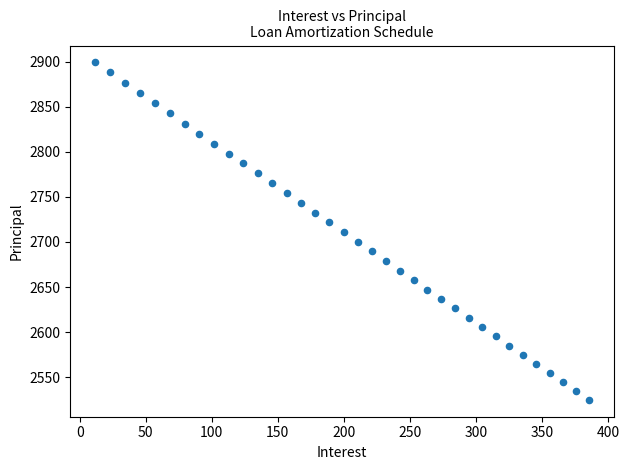

What is the range of Y values (max minus min)?

374